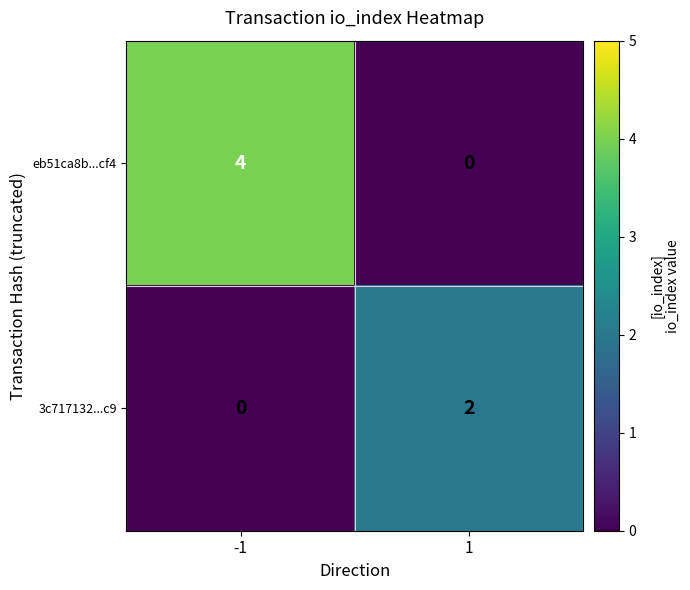

Reading left to right, list all the values displayed in this chart.

eb51ca8b...cf4: 4	0
3c717132...c9: 0	2